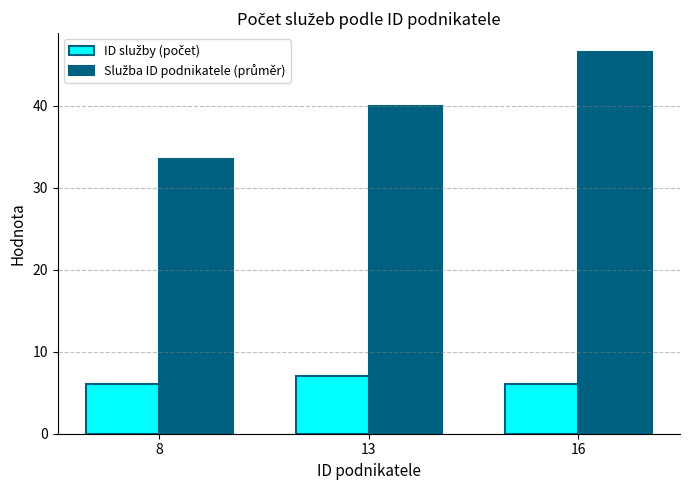

Which category has the highest value across all series?

16